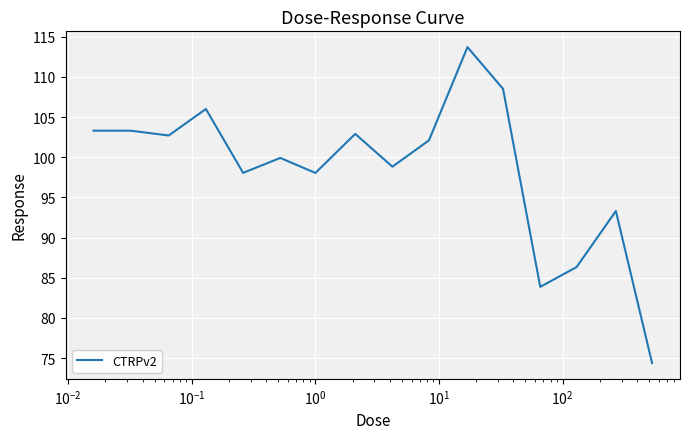

What is the minimum value shown in the chart?

74.4